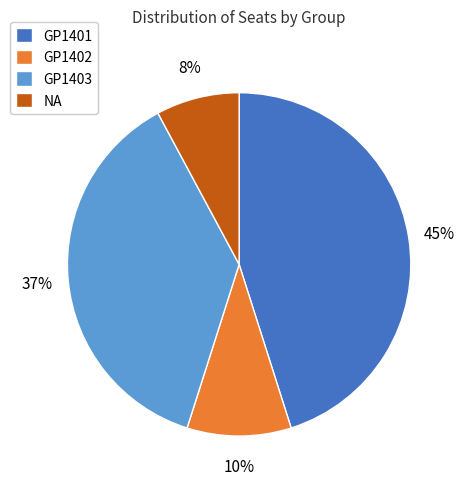

Rank the categories by value from lowest to highest.

NA, GP1402, GP1403, GP1401